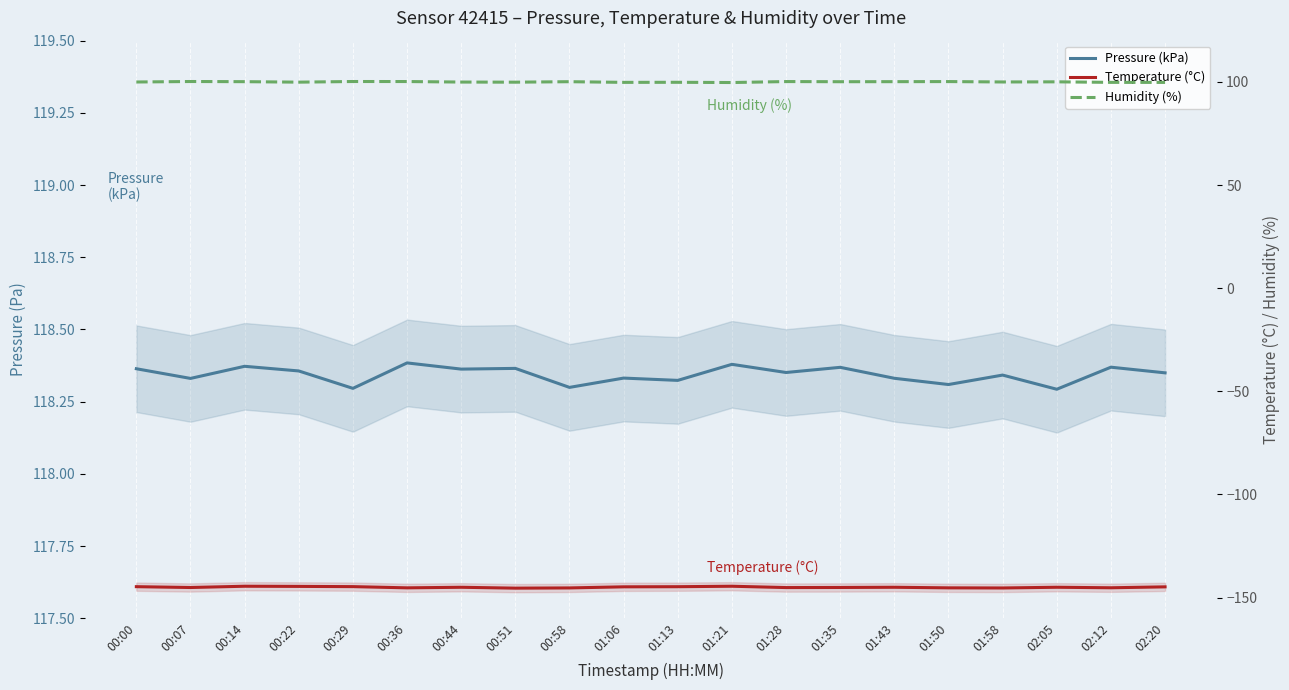

Between 01:21 and 01:28, which series saw the biggest shift?

Temperature (°C)